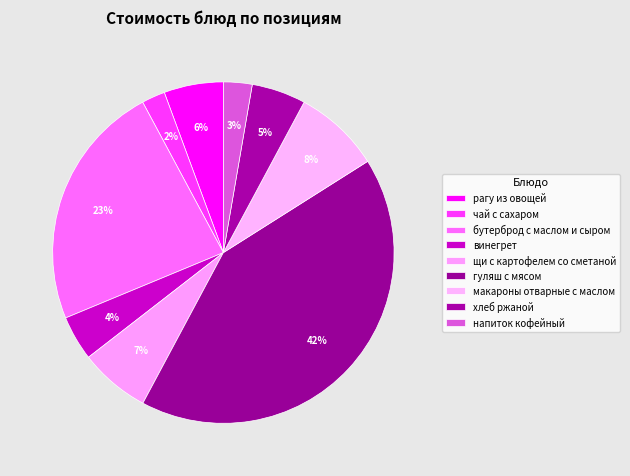

Rank the categories by value from lowest to highest.

чай с сахаром, напиток кофейный, винегрет, хлеб ржаной, рагу из овощей, щи с картофелем со сметаной, макароны отварные с маслом, бутерброд с маслом и сыром, гуляш с мясом